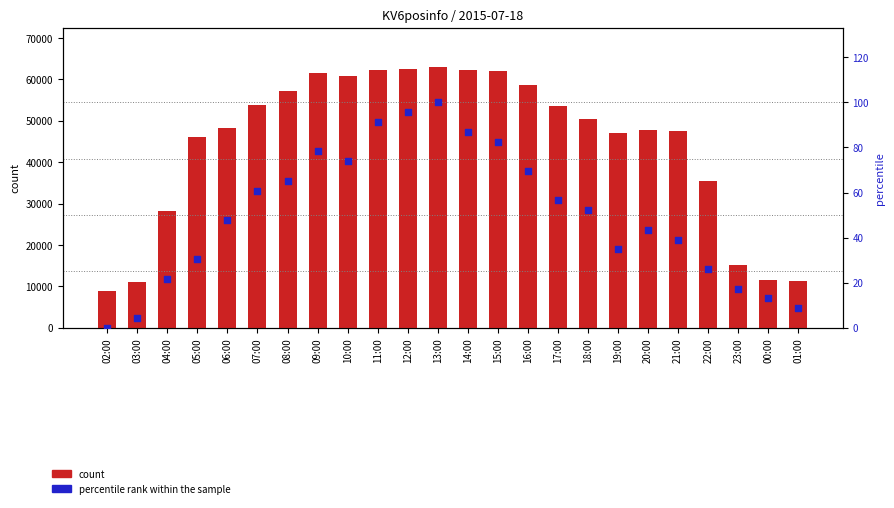

Which series contains the lowest Y value?

percentile rank within the sample